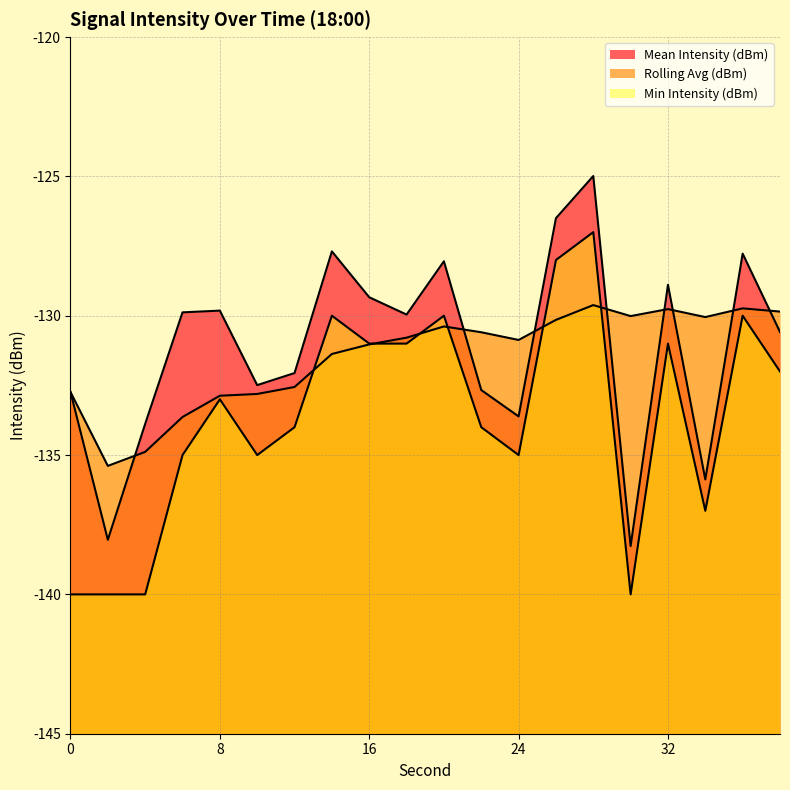

True or false: Min Intensity (dBm) has more than 0 interior local peaks.

True